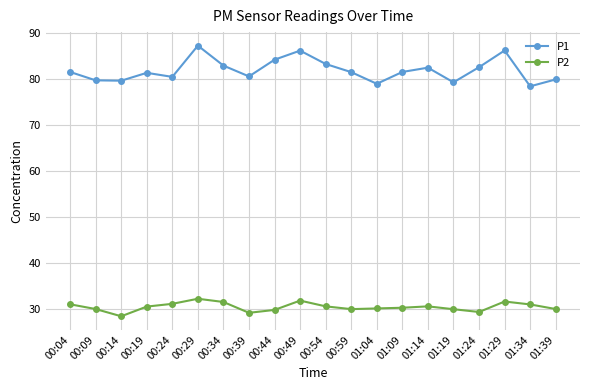

True or false: P2 has a value of 32.2 at 00:29.

True